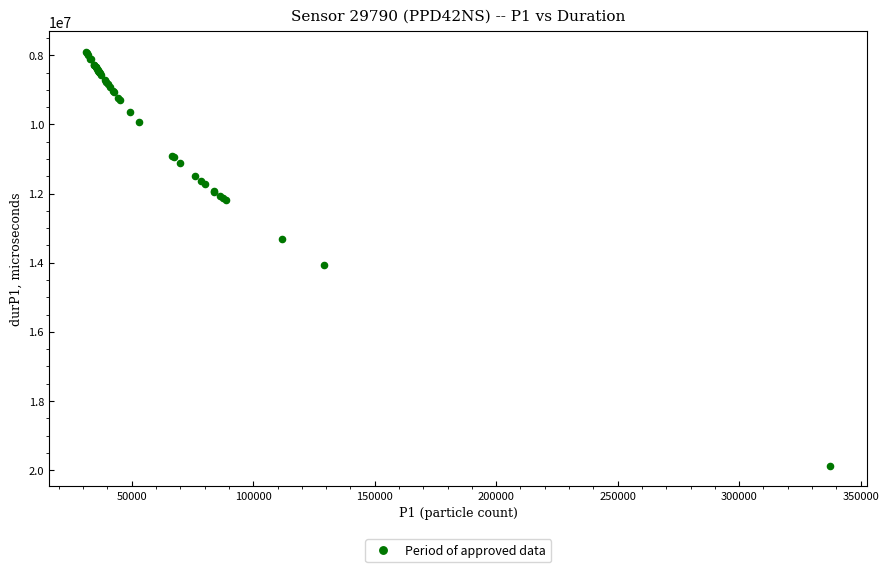

What Y value in the scatter plot is closest to 13891112?

14055311